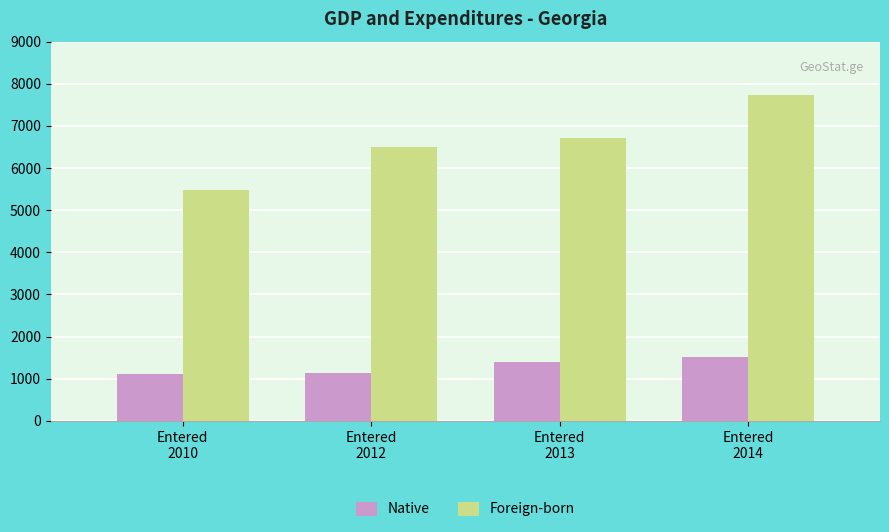

Which series has the widest spread of values?

Foreign-born